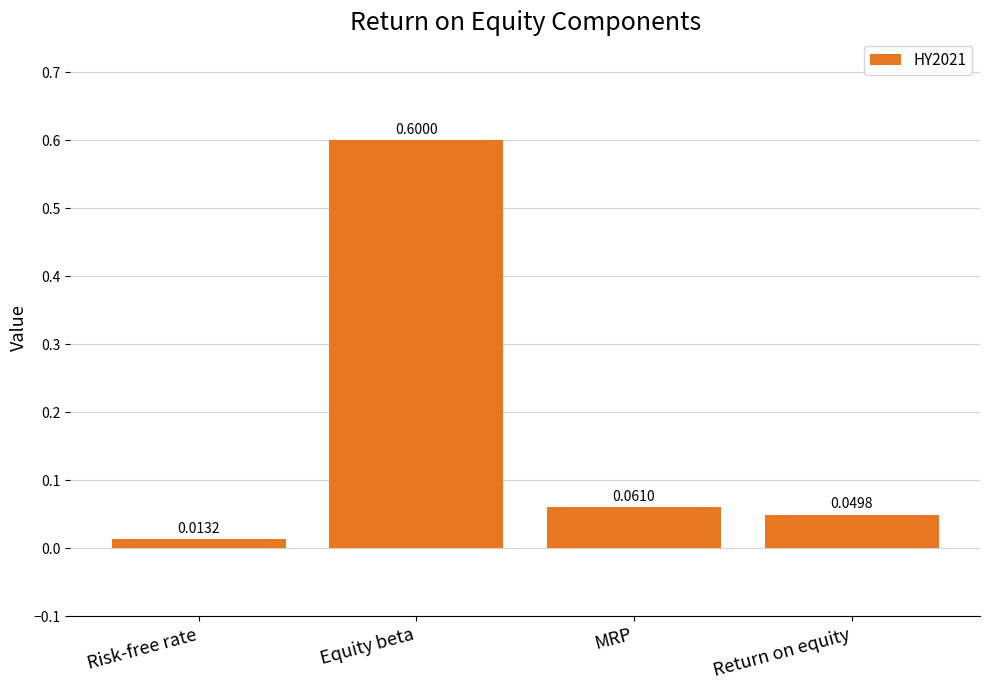

Which category has the lowest value across all series?

Risk-free rate